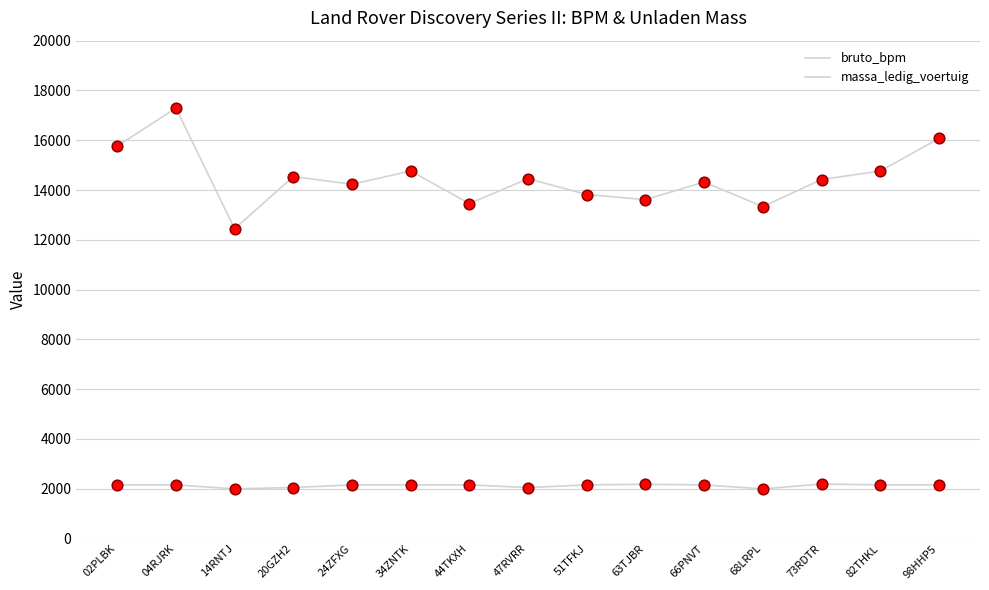

Is the value of massa_ledig_voertuig at 66PNVT greater than the value of bruto_bpm at 44TKXH?

No